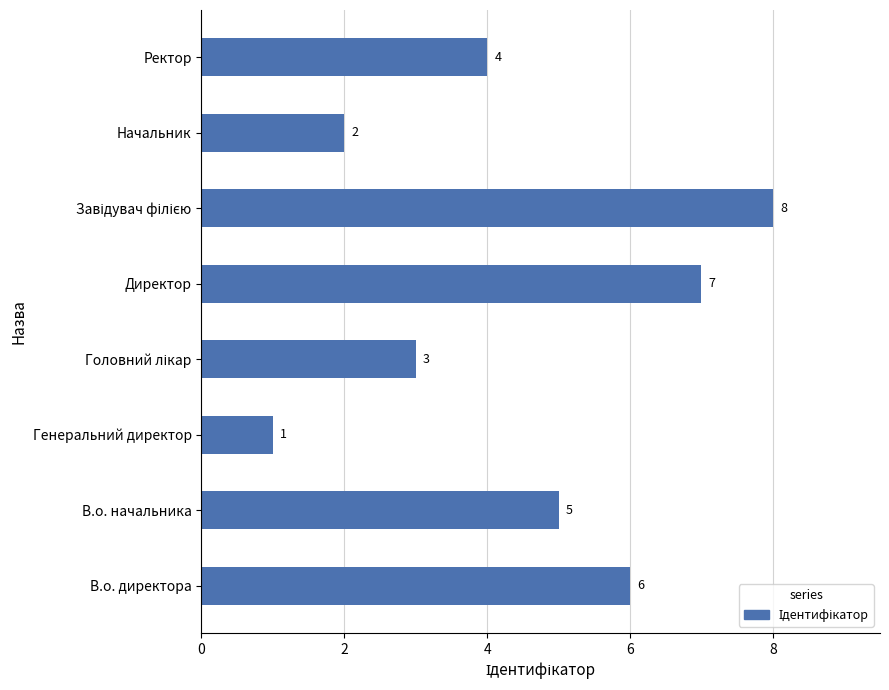

What is the difference between the maximum and minimum values?

7